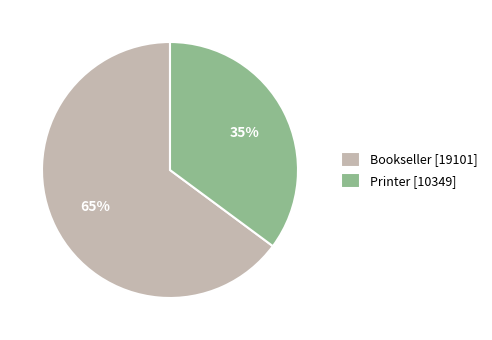

Is it true that Printer is 35% of the pie?

True